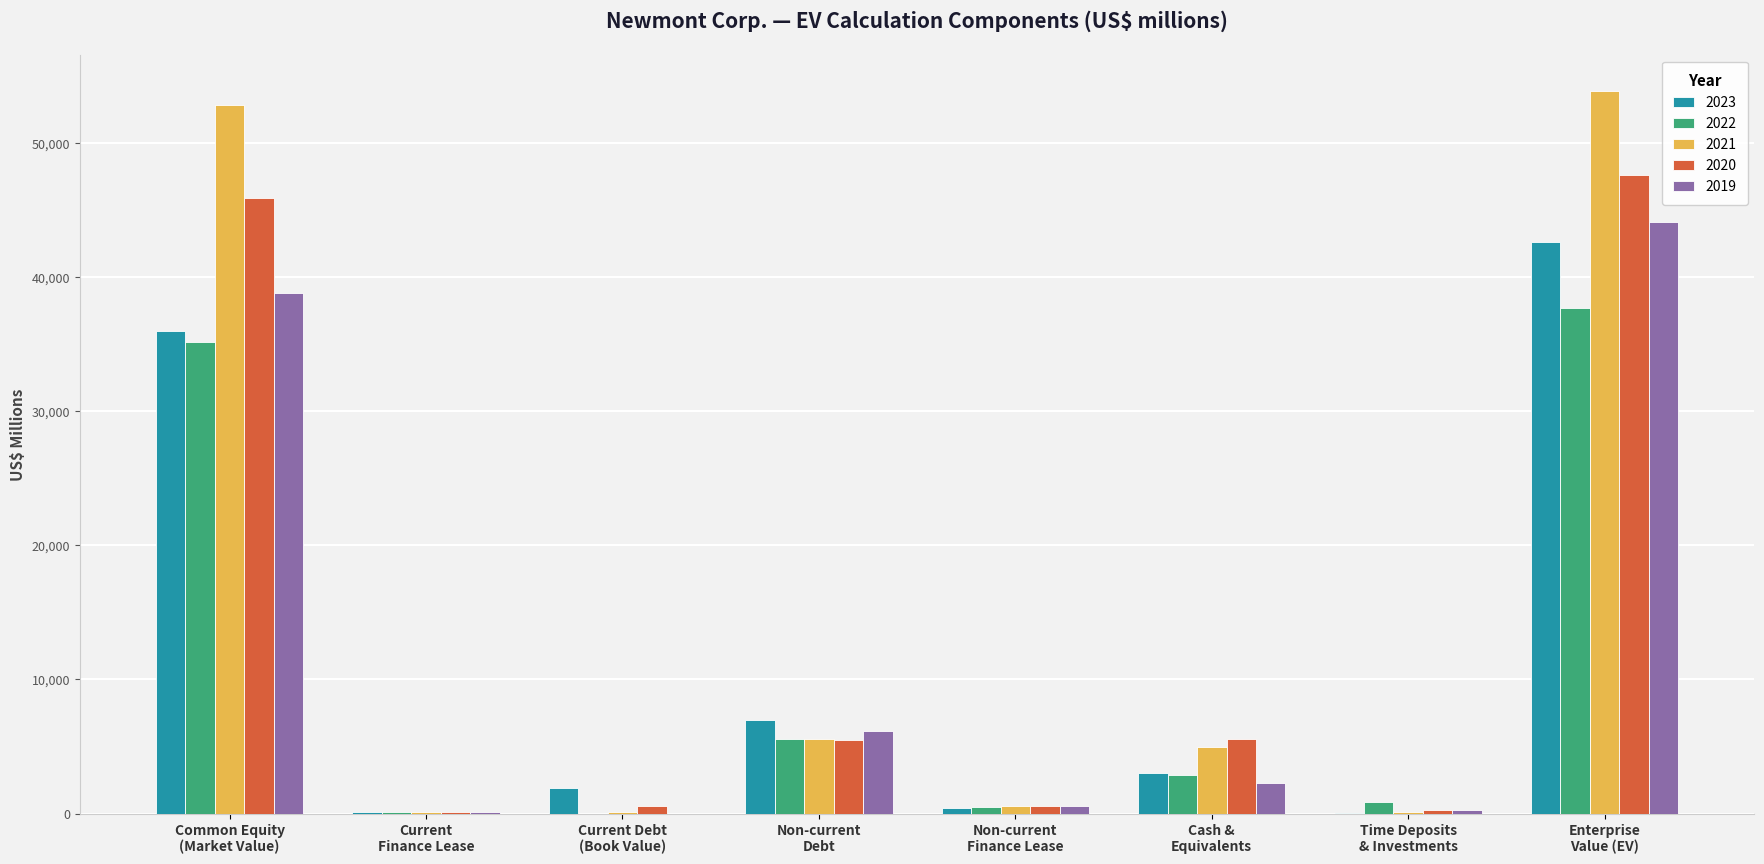

What is the greatest value displayed?

53895